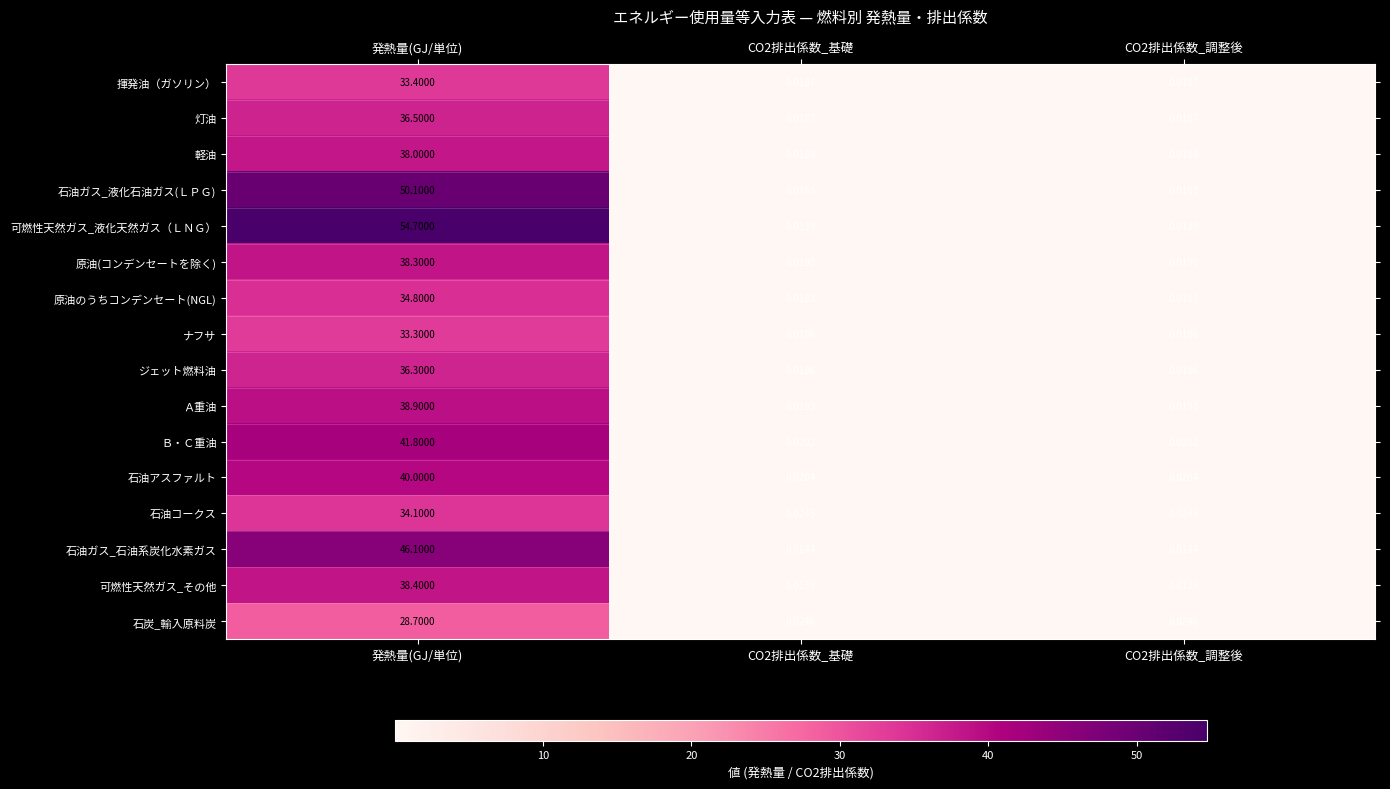

Which series has the largest total across all categories?

可燃性天然ガス_液化天然ガス（ＬＮＧ）